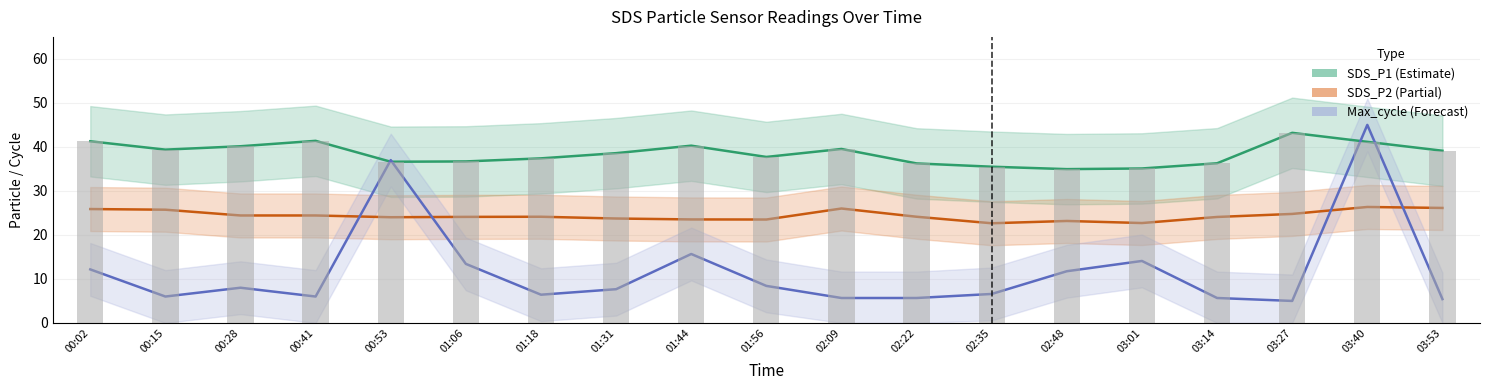

Rank the series by their maximum value, from highest to lowest.

Max_cycle, SDS_P1, SDS_P2